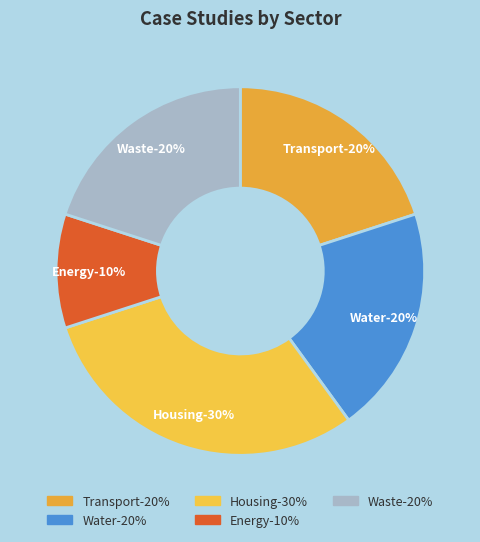

True or false: Transport accounts for 20% of the total.

True